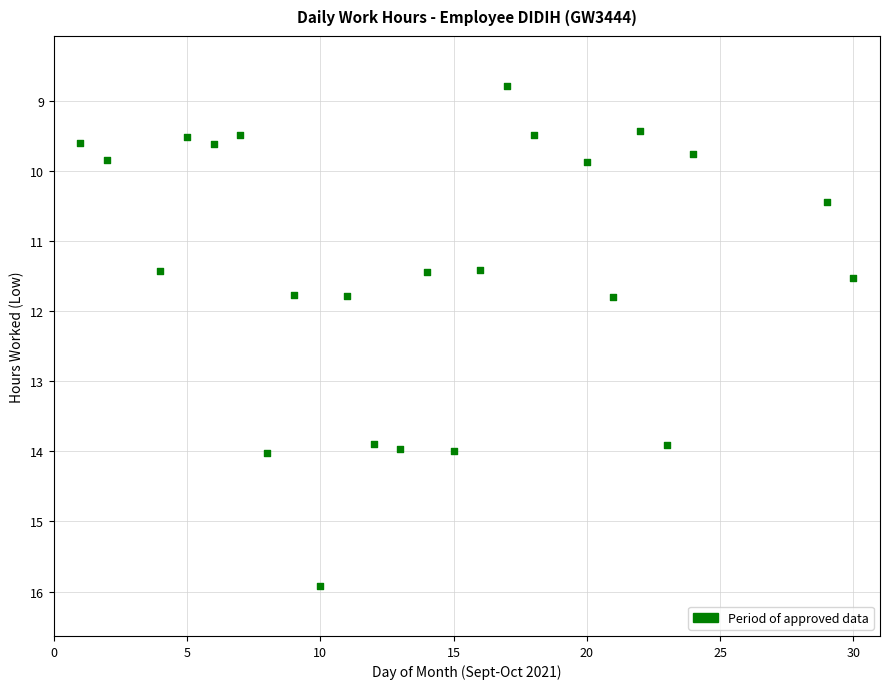

What is the range of Y values (max minus min)?

7.1